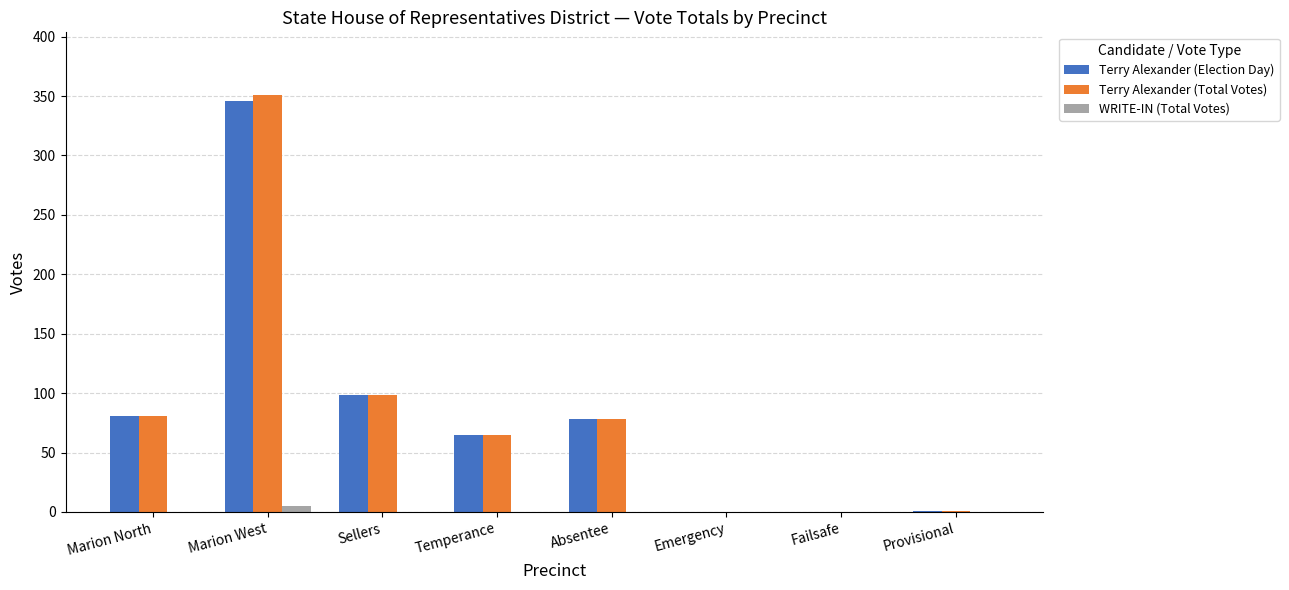

The WRITE-IN (Total Votes) series shows 0 at Failsafe. True or false?

True